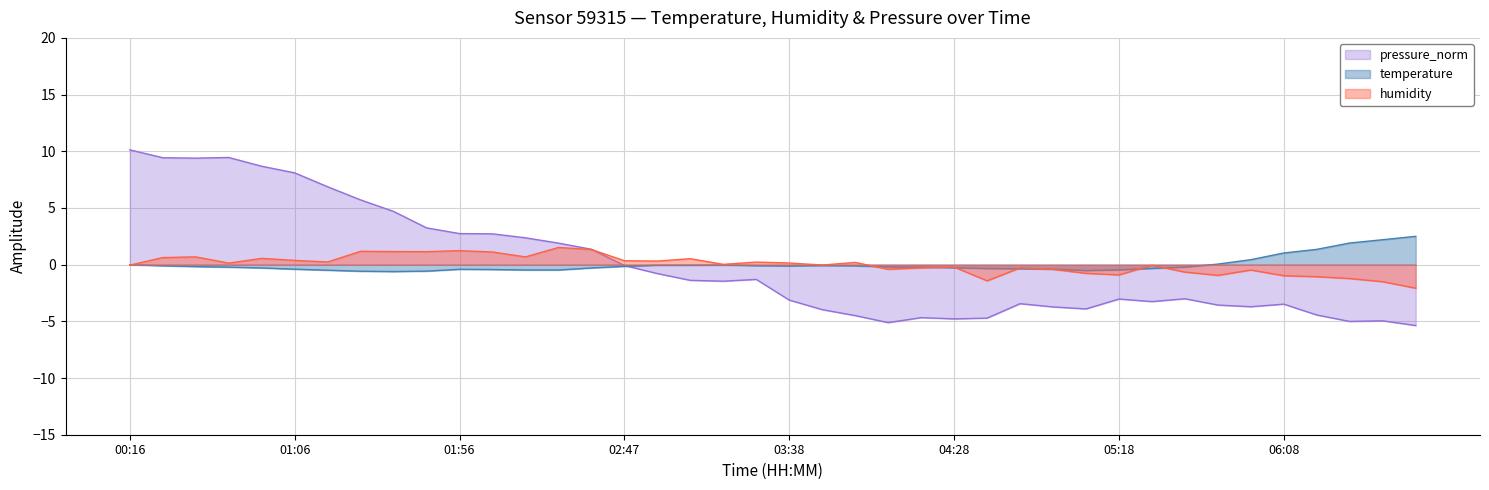

Does the chart display data point markers on the line(s)?

No